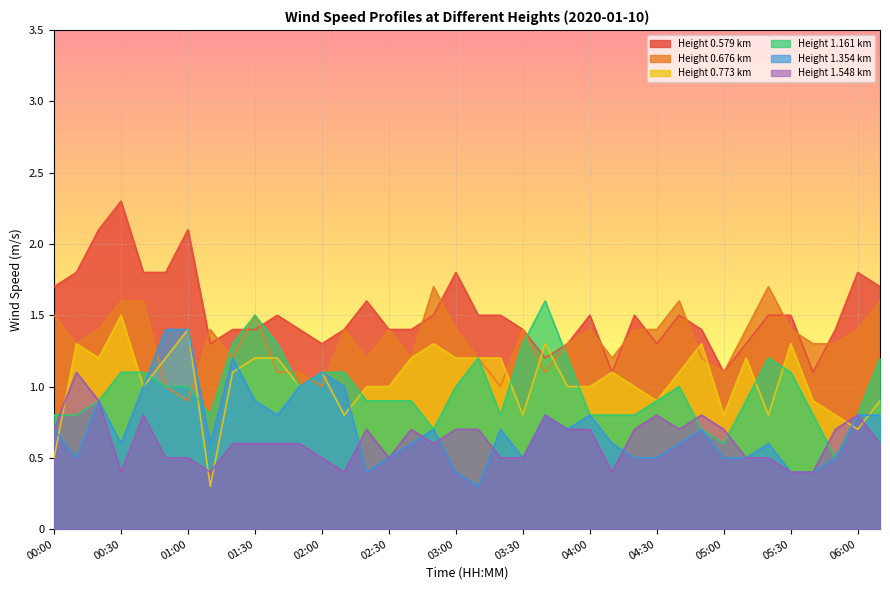

Is it true that 0.773 equals 0.8 at 01:30?

False